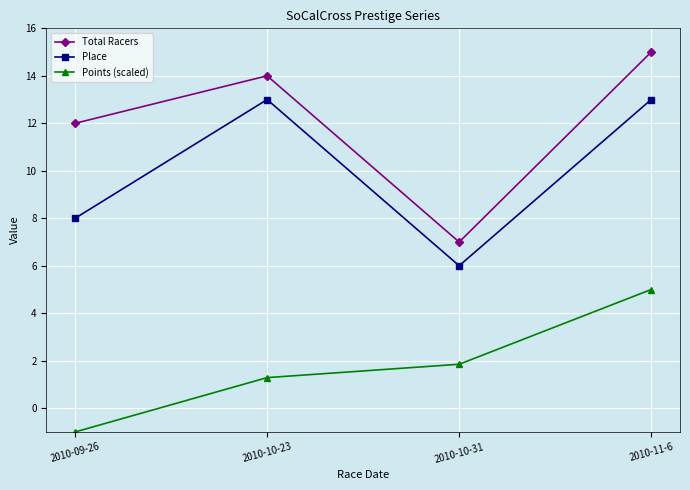

True or false: Total Racers and Points (scaled) intersect in this chart.

False